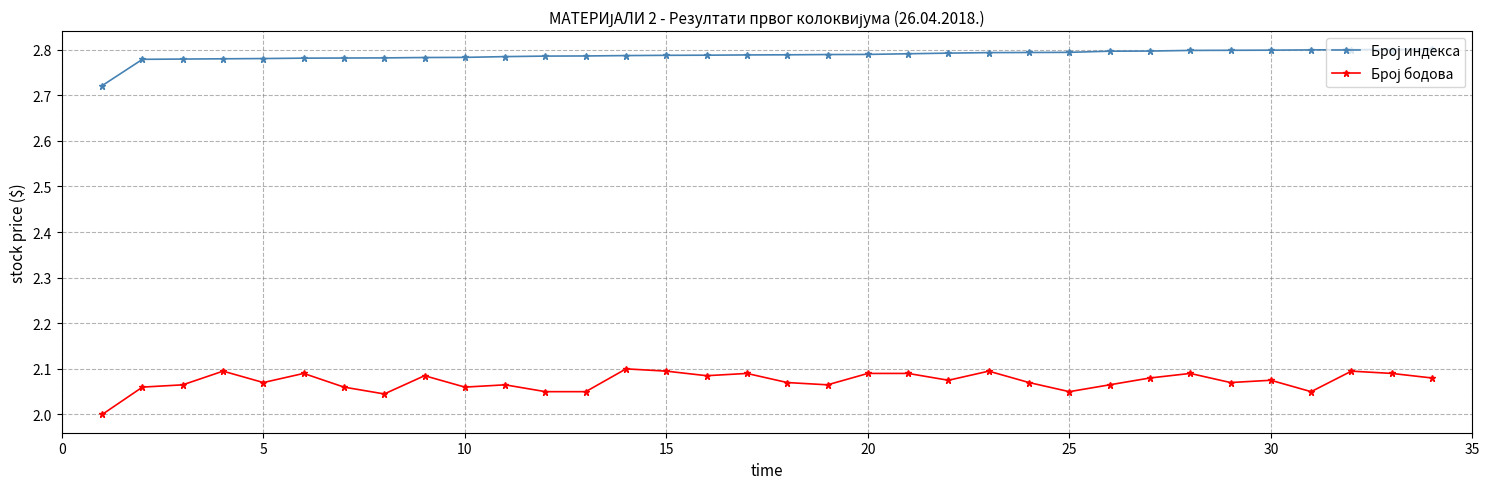

What is the value of the Број бодова point at the 7th from the left?

2.1